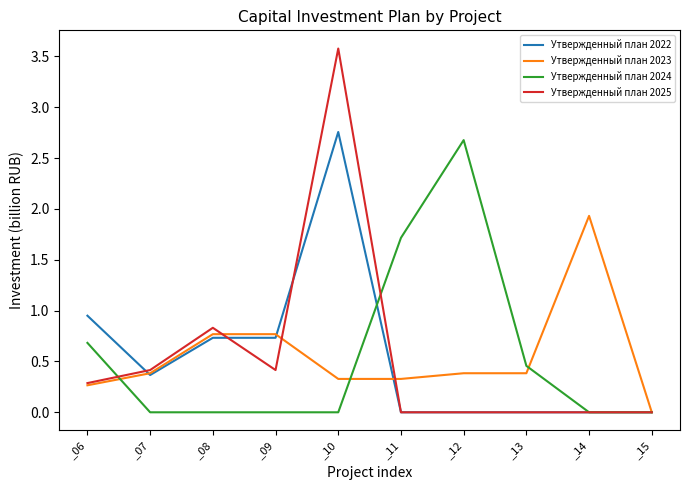

Between _07 and _08, which series saw the biggest shift?

Утвержденный план 2025